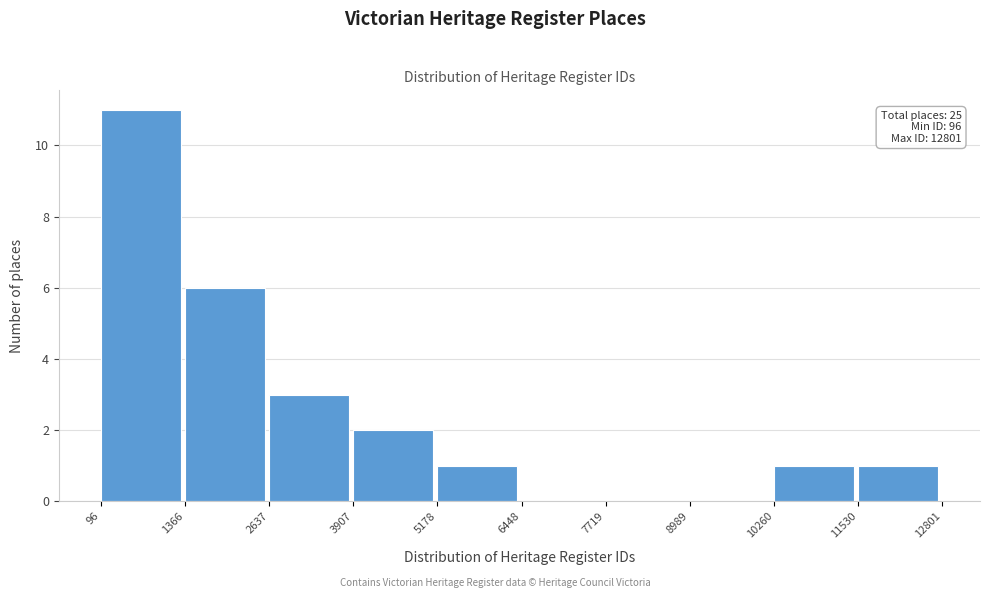

Which range on the x-axis has the tallest bar?

96 to 1366